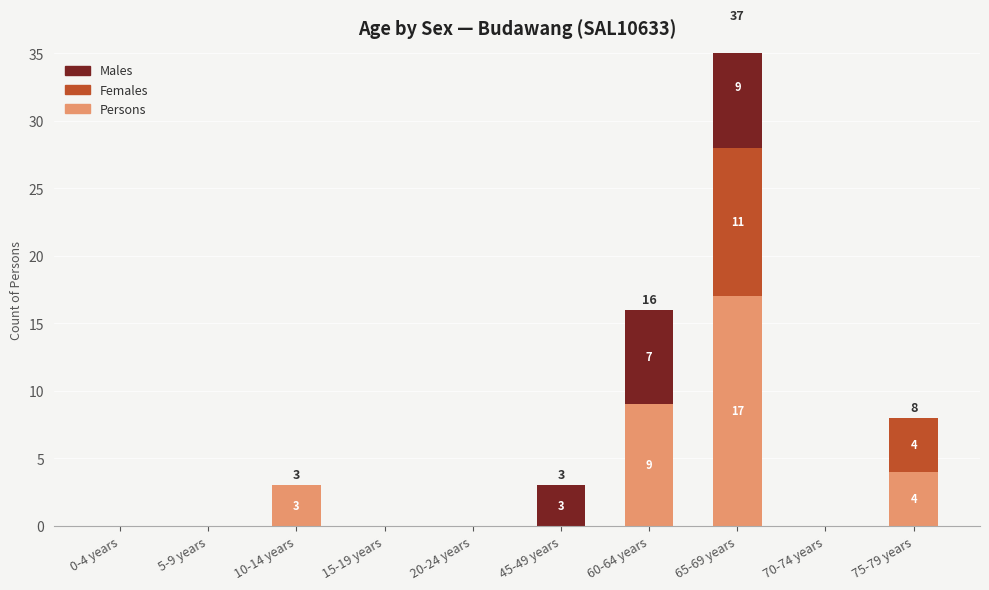

Reading left to right, list all the values displayed in this chart.

Persons: 0-4 years=0	5-9 years=0	10-14 years=3	15-19 years=0	20-24 years=0	45-49 years=0	60-64 years=9	65-69 years=17	70-74 years=0	75-79 years=4
Females: 0-4 years=0	5-9 years=0	10-14 years=0	15-19 years=0	20-24 years=0	45-49 years=0	60-64 years=0	65-69 years=11	70-74 years=0	75-79 years=4
Males: 0-4 years=0	5-9 years=0	10-14 years=0	15-19 years=0	20-24 years=0	45-49 years=3	60-64 years=7	65-69 years=9	70-74 years=0	75-79 years=0